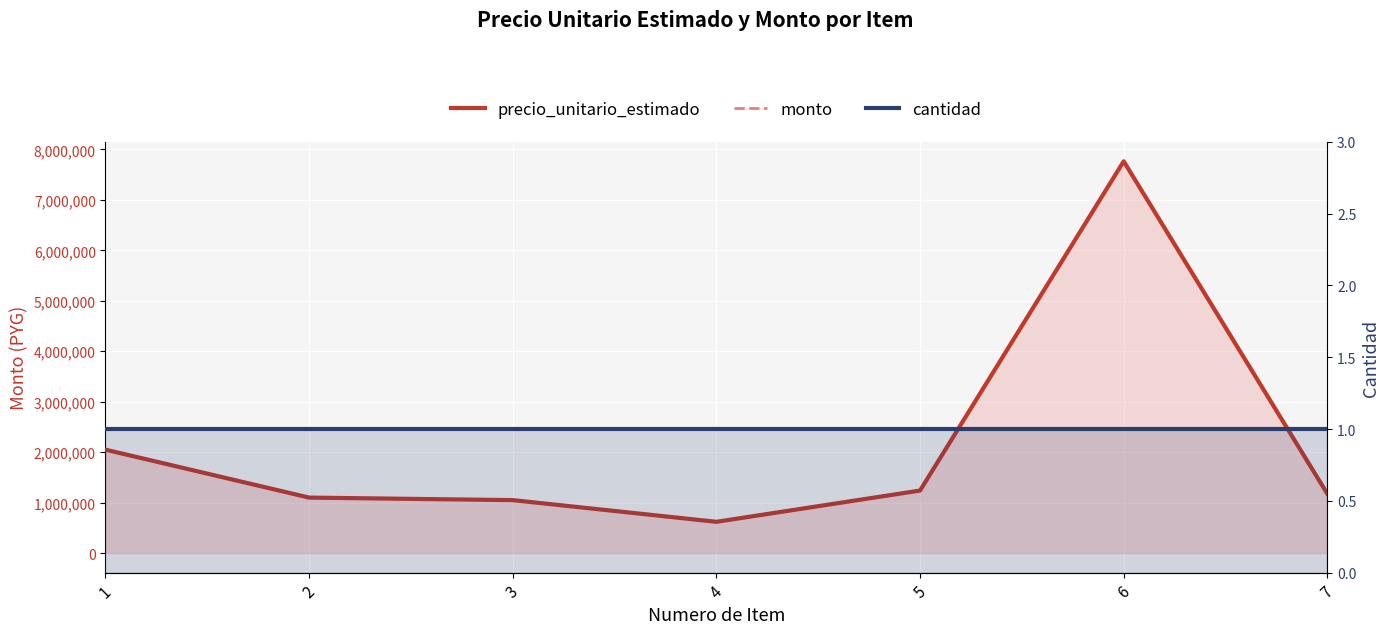

How many series are shown in this chart?

3